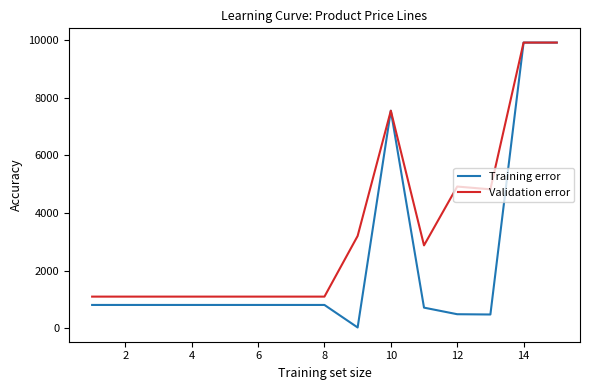

Which series has the largest total across all categories?

Validation error